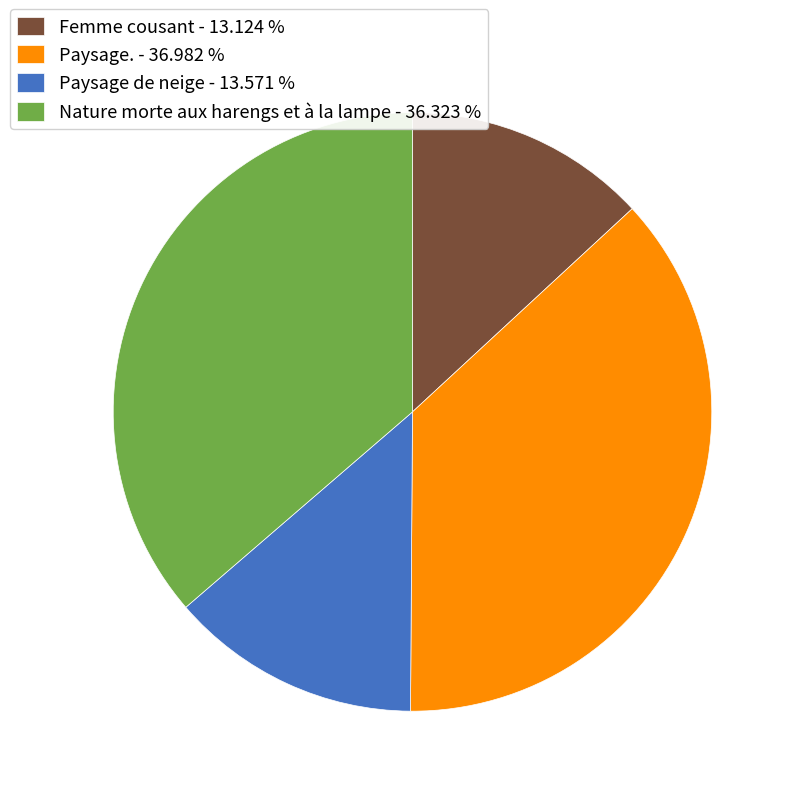

True or false: Femme cousant accounts for 13% of the total.

True